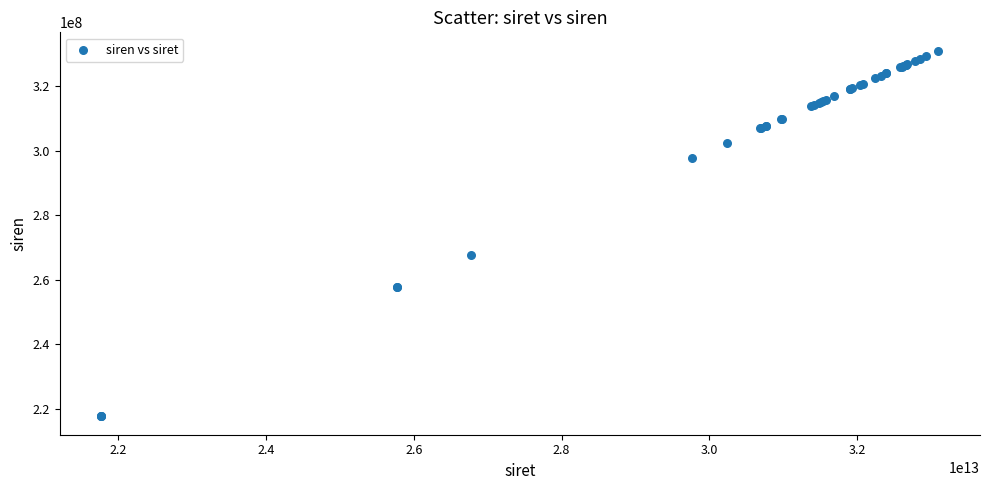

What Y value in the scatter plot is closest to 274343635?

267700011